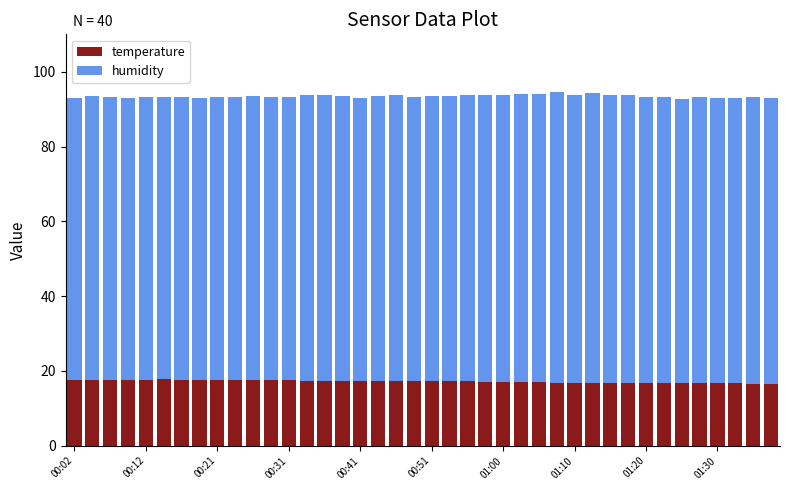

What is the highest value of the temperature series?

17.7